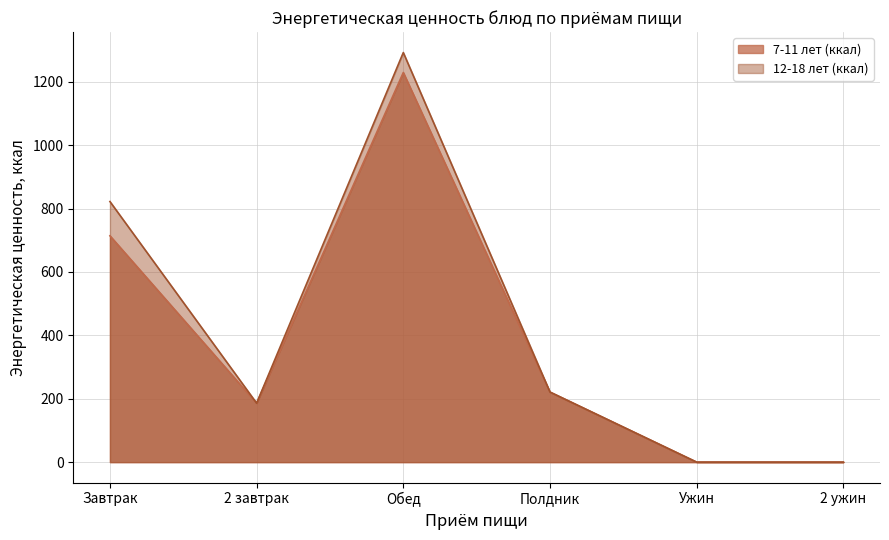

What is the label of the 5th point from the left?

Ужин